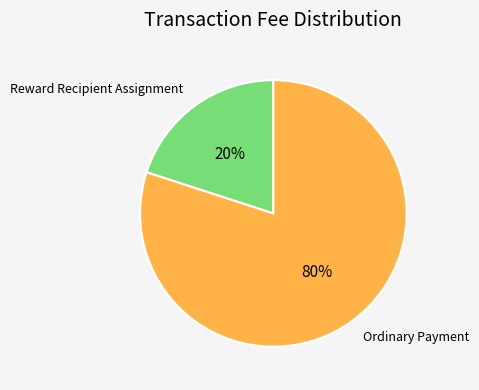

The Ordinary Payment slice represents 80% of the pie. True or false?

True